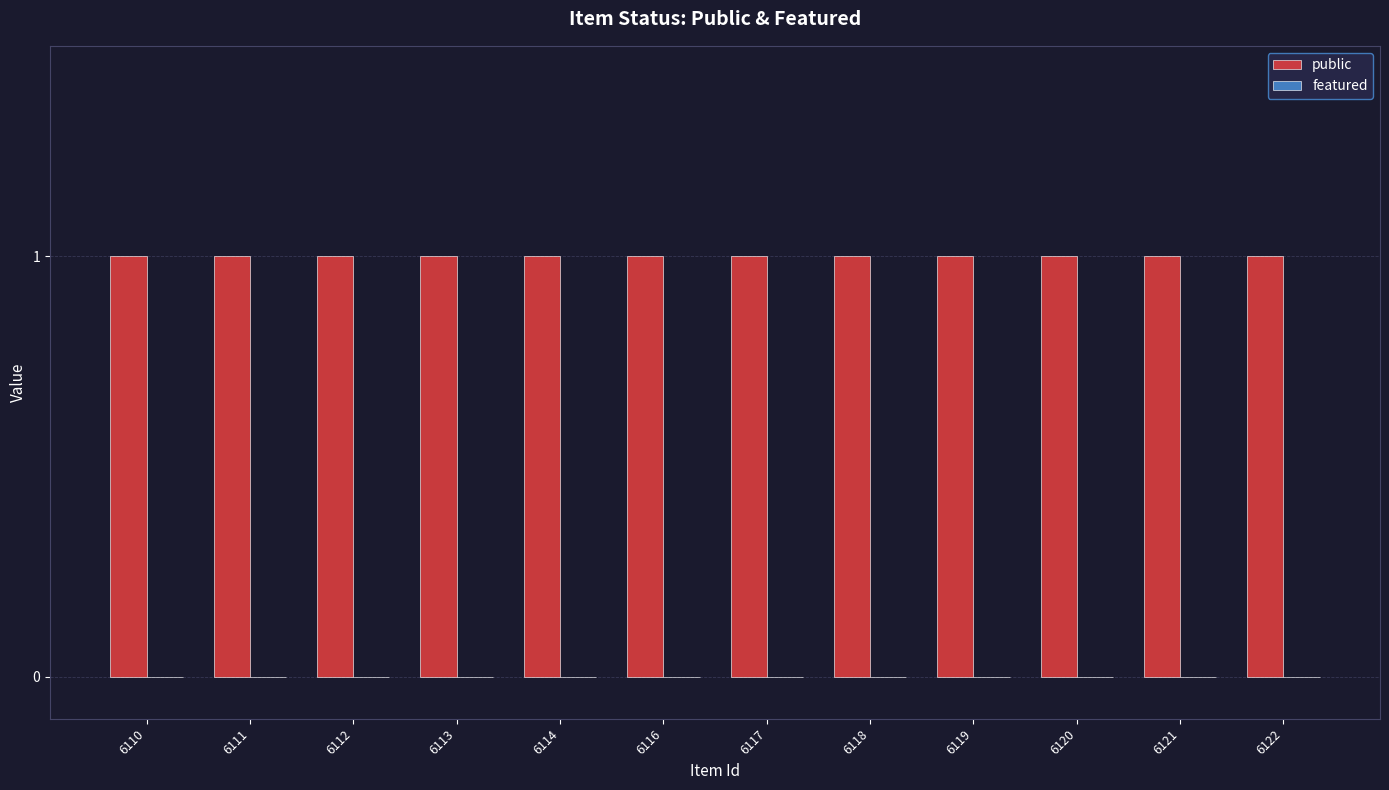

The value of public at 6112 is 0. True or false?

False